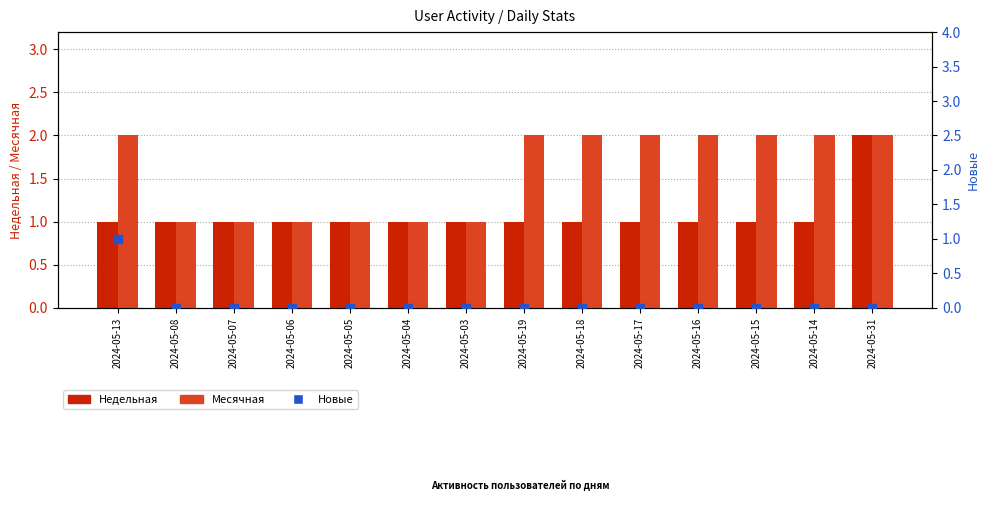

Which series has the largest total across all categories?

Месячная